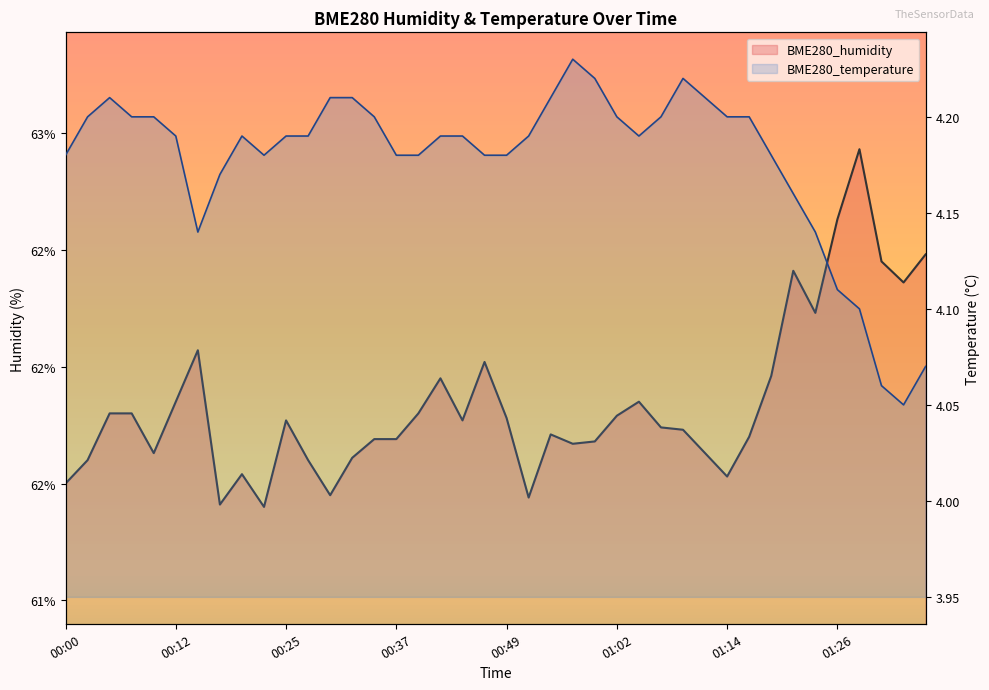

What is the difference between the BME280_humidity line values at 12 and 31?

0.2